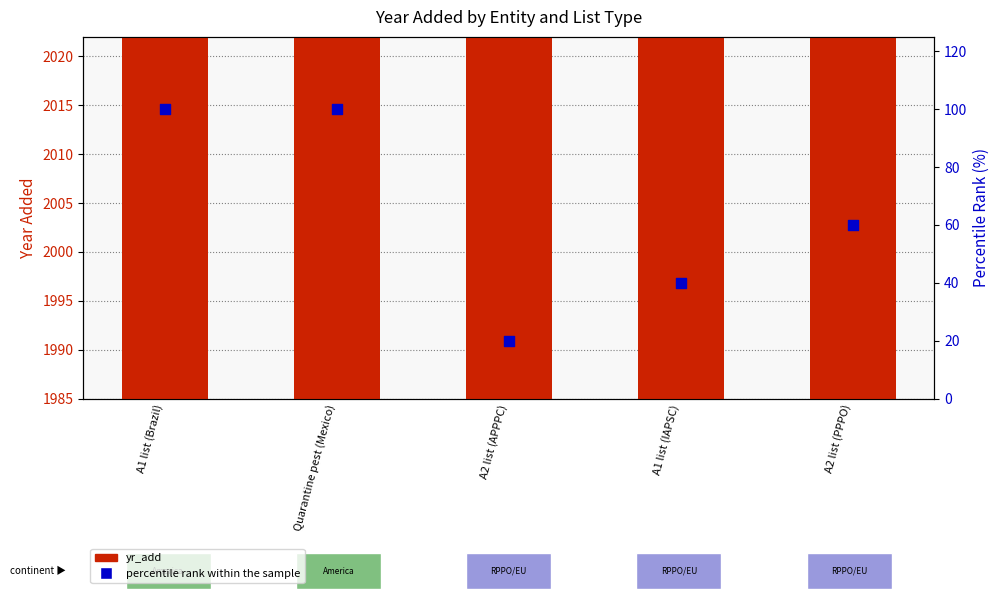

Which series reaches the maximum Y coordinate?

yr_add